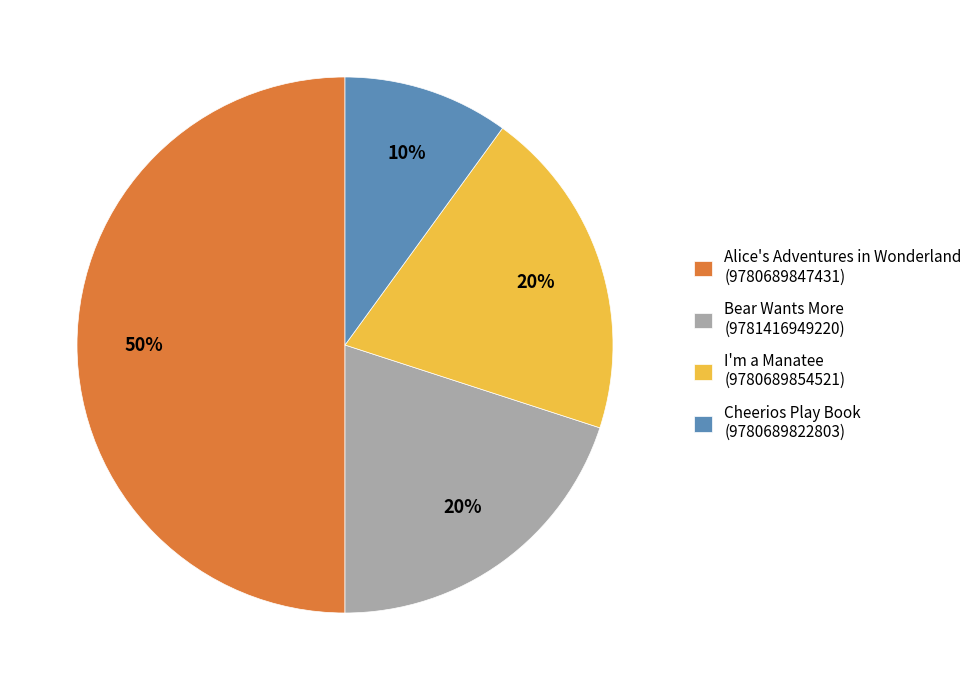

Do Cheerios Play Book (9780689822803) and I'm a Manatee (9780689854521) together represent more than half of the pie?

No